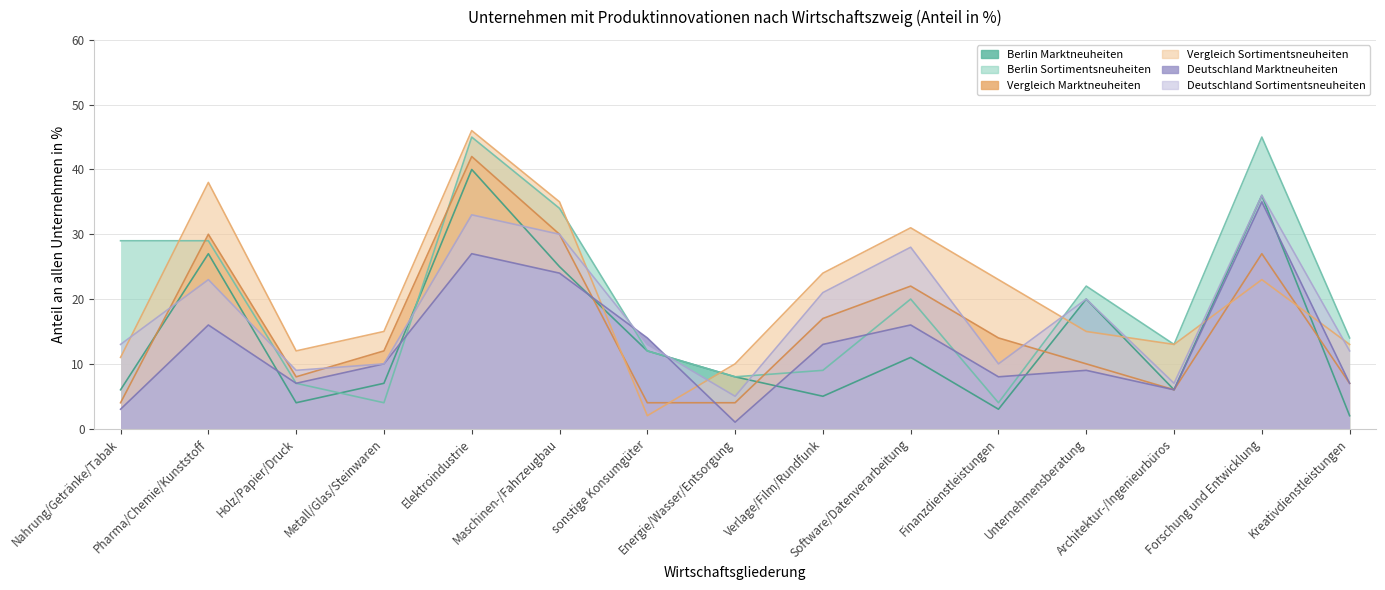

What is the spread (max minus min) of values at Elektroindustrie?

19